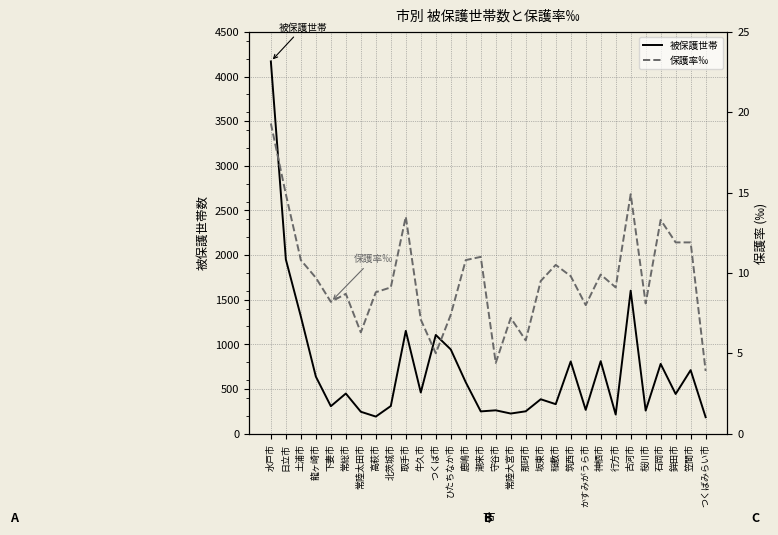

At which category does the chart reach its minimum across all series?

つくばみらい市